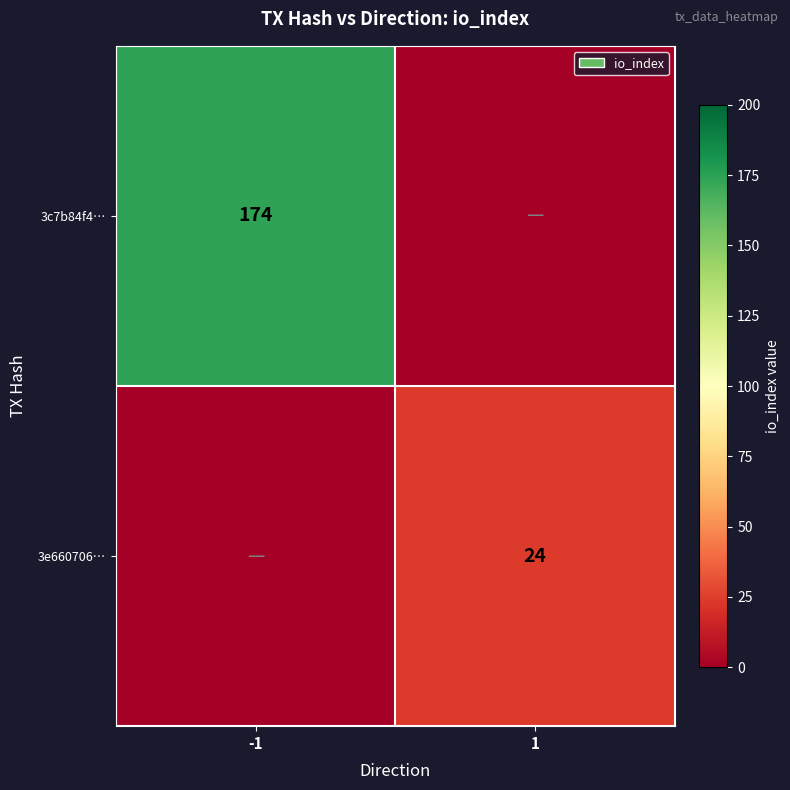

Is it true that 3e660706… equals 24 at 1?

True